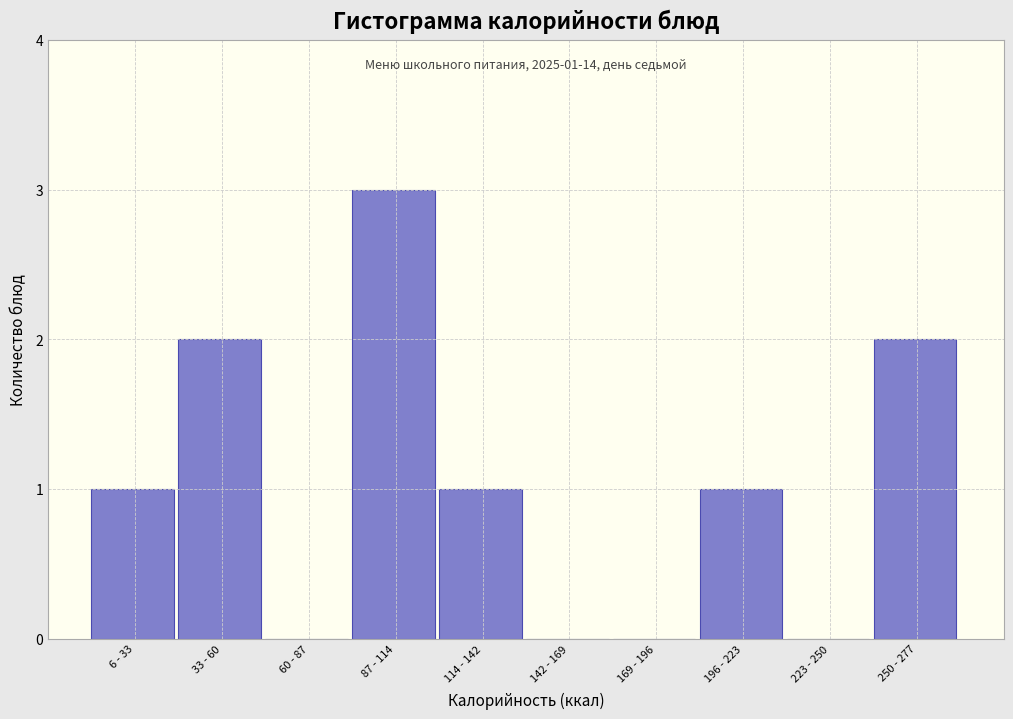

Reading right to left, what are all the values shown in this chart?

250 - 277=2	223 - 250=0	196 - 223=1	169 - 196=0	142 - 169=0	114 - 142=1	87 - 114=3	60 - 87=0	33 - 60=2	6 - 33=1